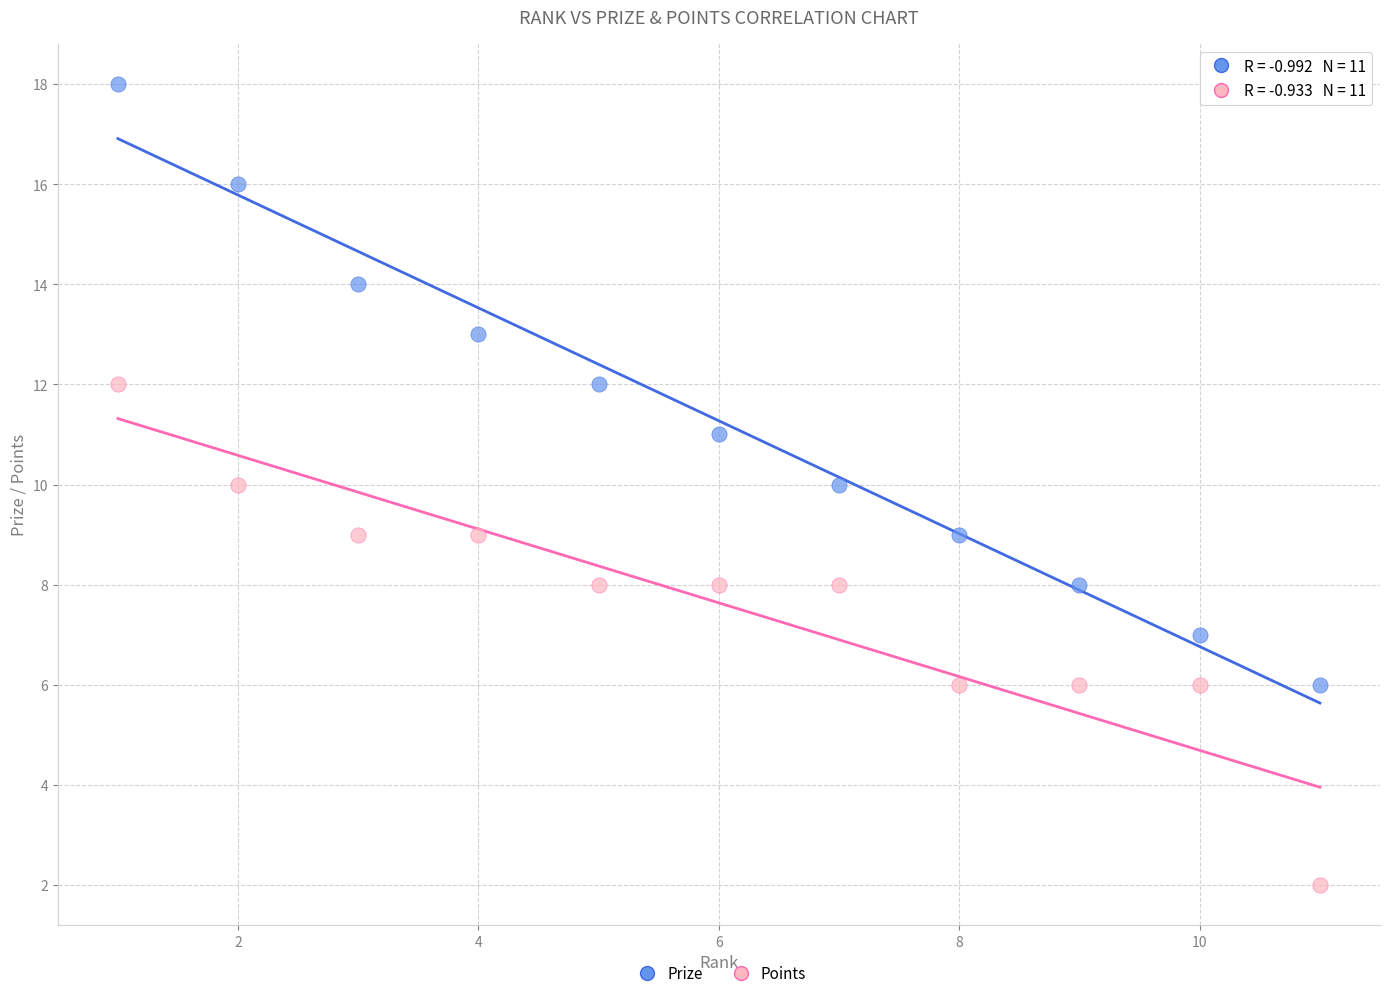

Across all data points, what is the range of Y values (max minus min)?

16